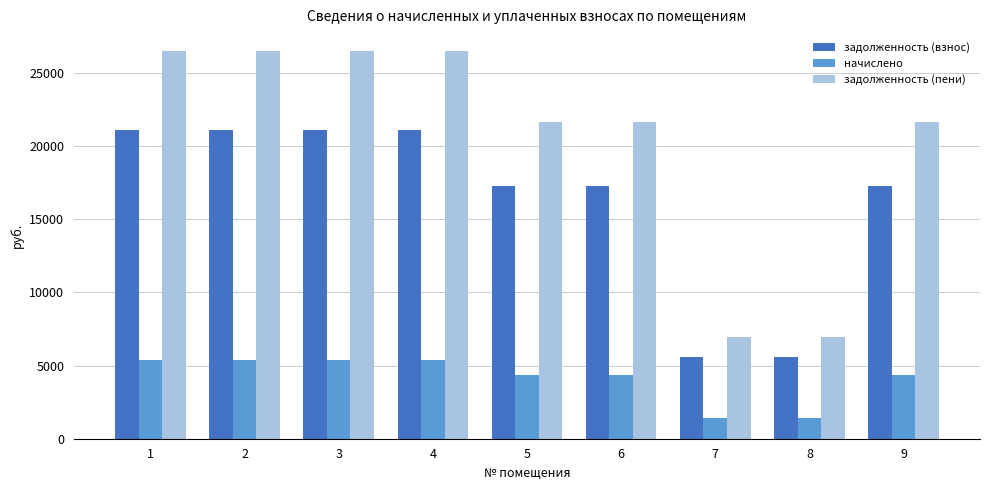

True or false: задолженность (взнос) has a value of 17280.0 at 5.

True